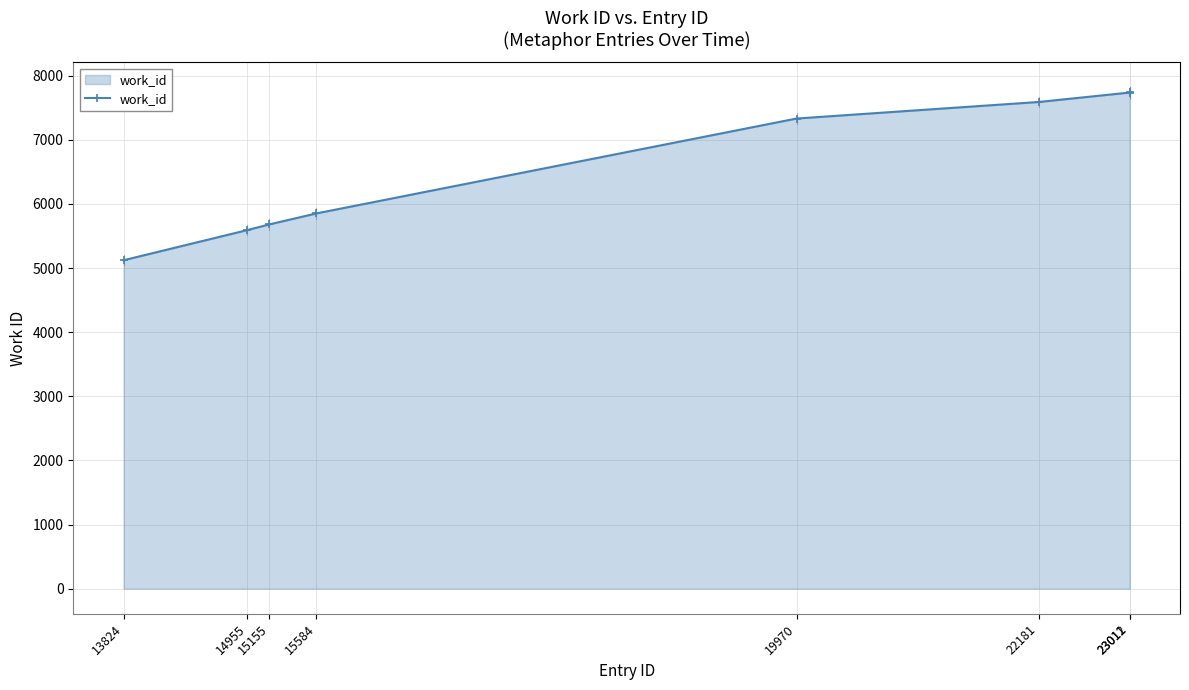

What is the smallest value displayed?

5122